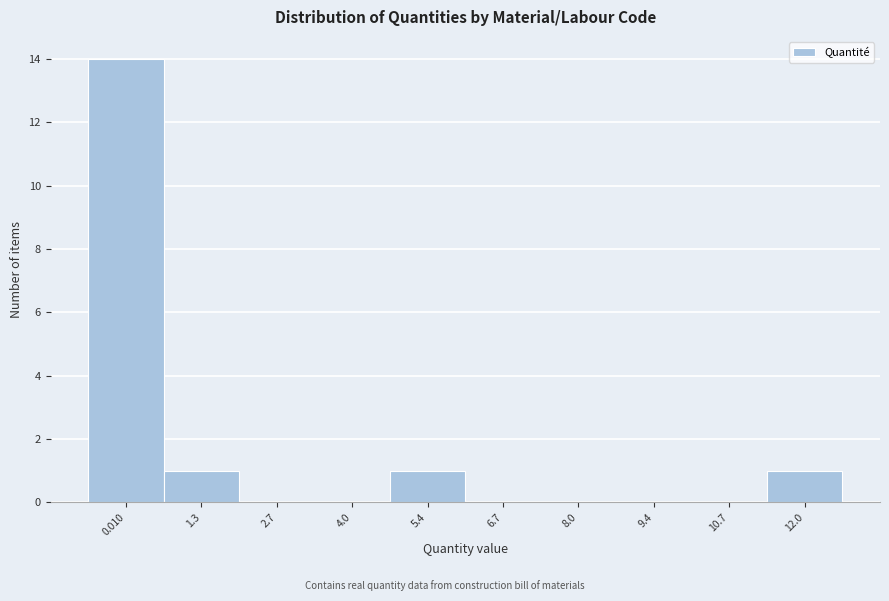

Reading left to right, list all the values displayed in this chart.

0.010=14	1.3=1	2.7=0	4.0=0	5.4=1	6.7=0	8.0=0	9.4=0	10.7=0	12.0=1